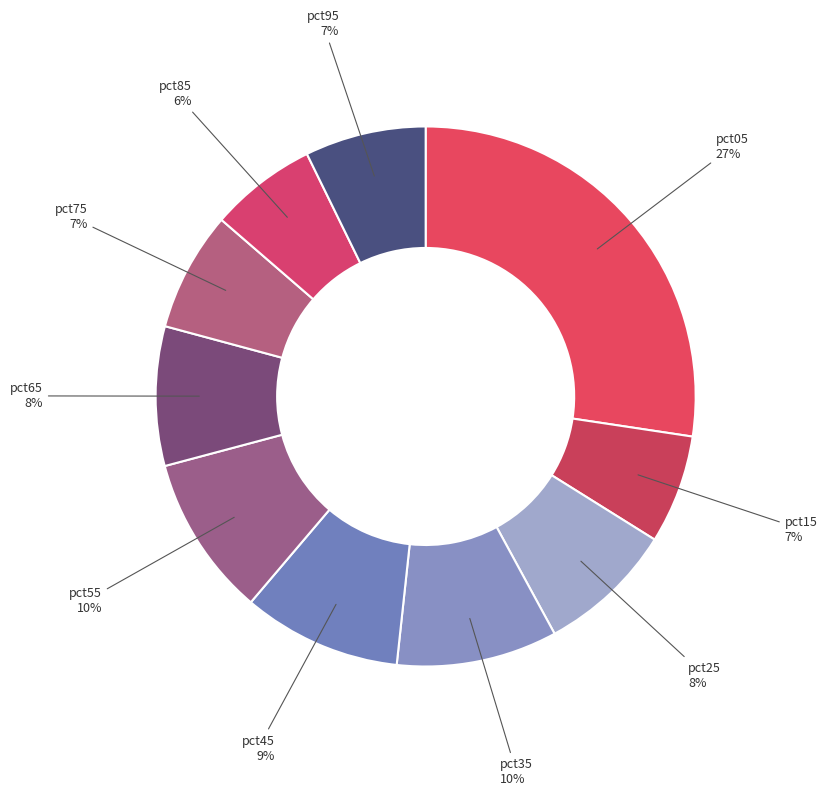

Is there a majority slice in this chart?

No